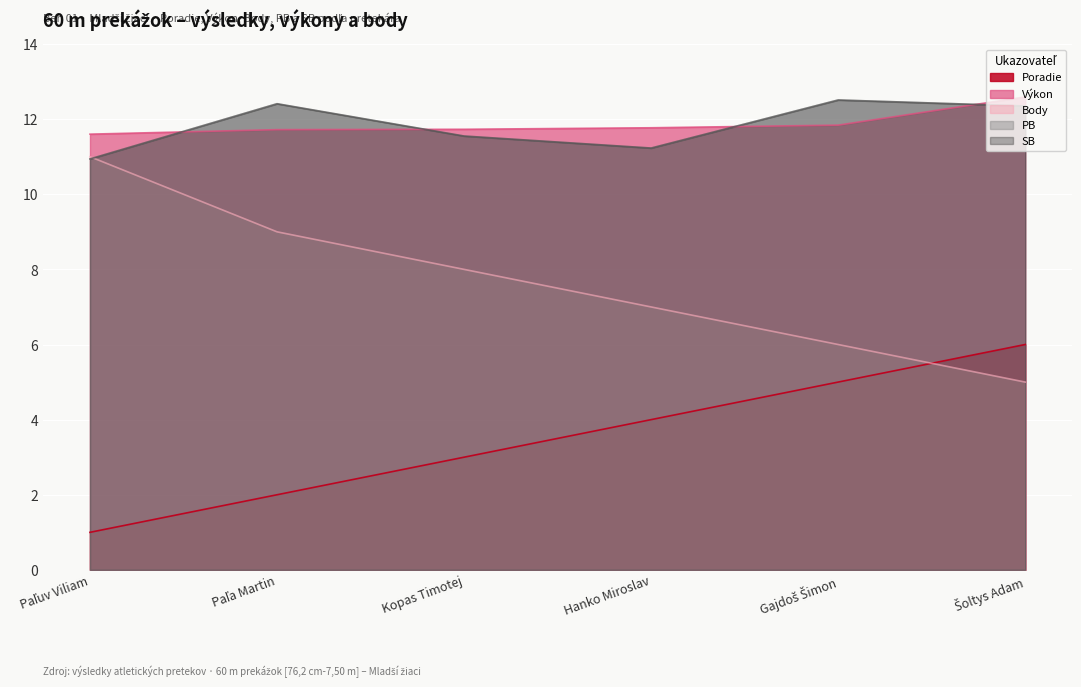

What is the sum of all Výkon values?

71.2